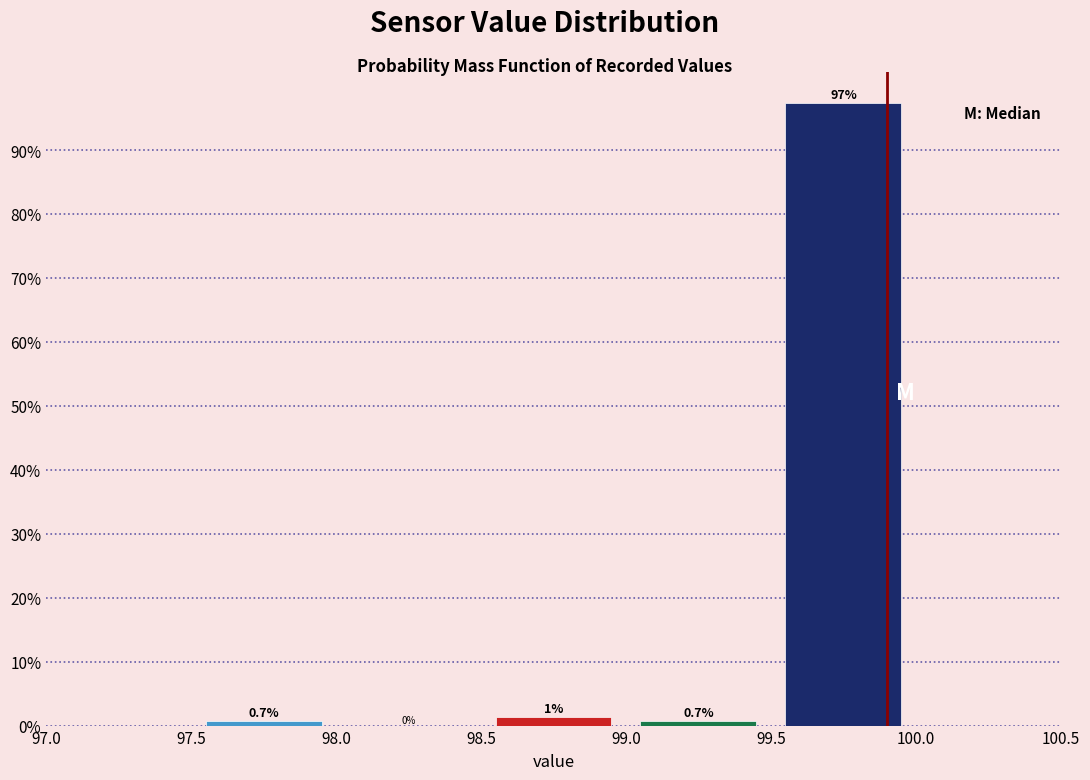

Which range on the x-axis has the tallest bar?

99.5 to 100.0